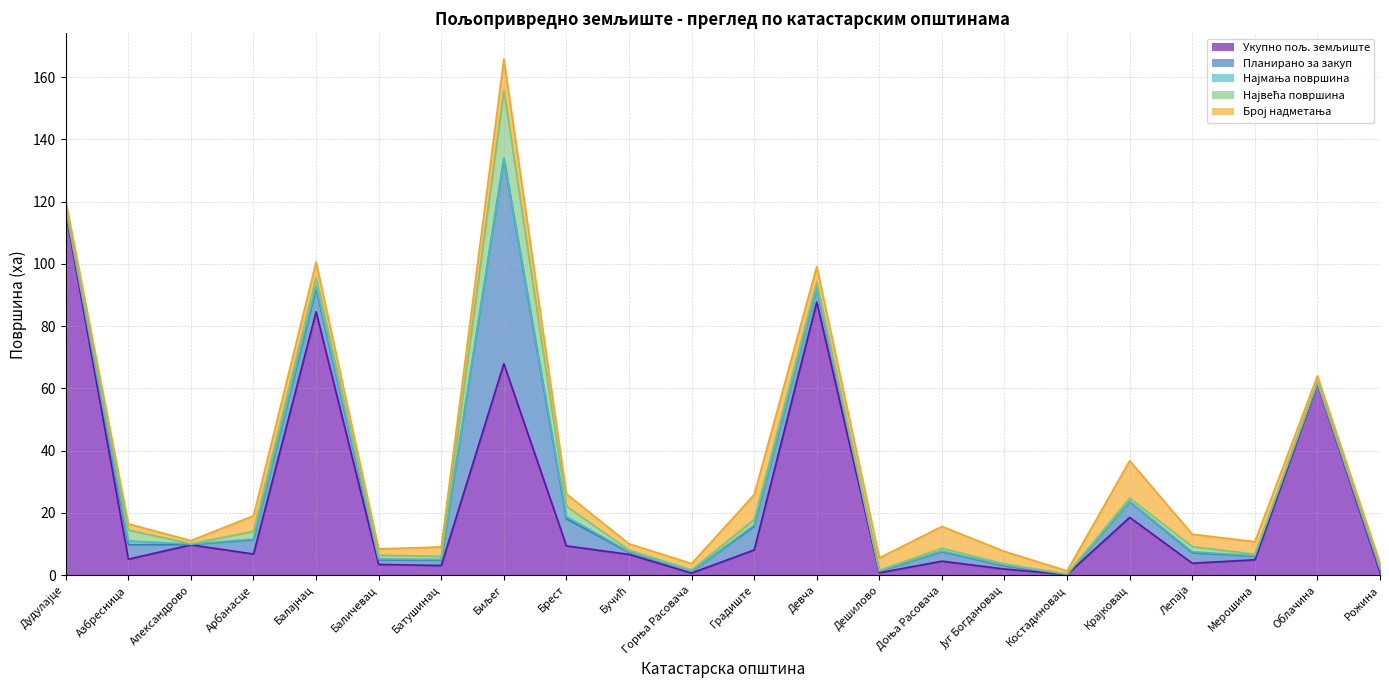

True or false: Планирано за закуп and Најмања површина intersect in this chart.

False